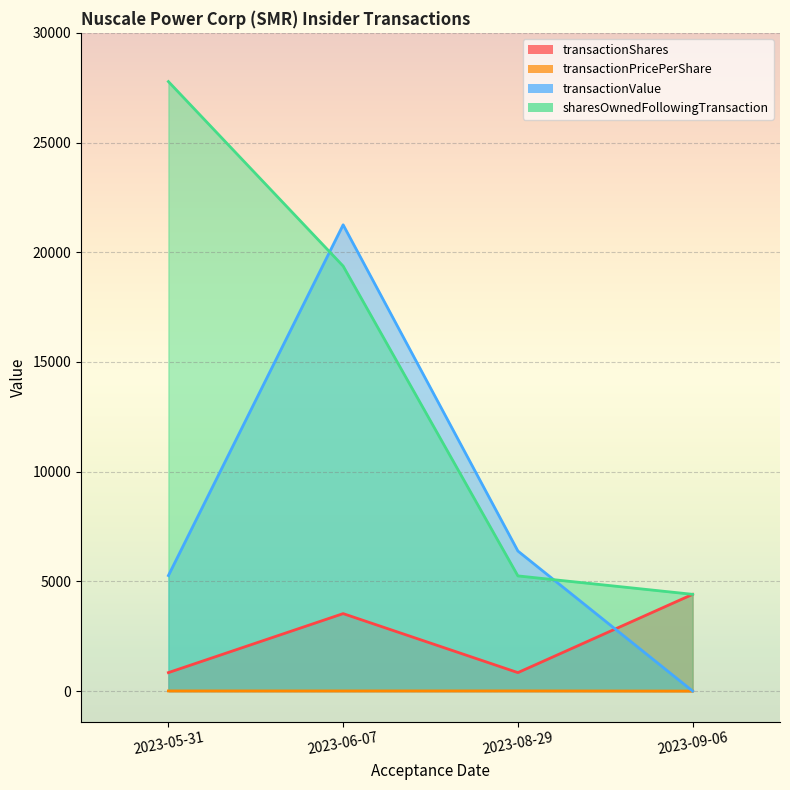

True or false: transactionShares has a value of 6621.6 at 2023-09-06.

False